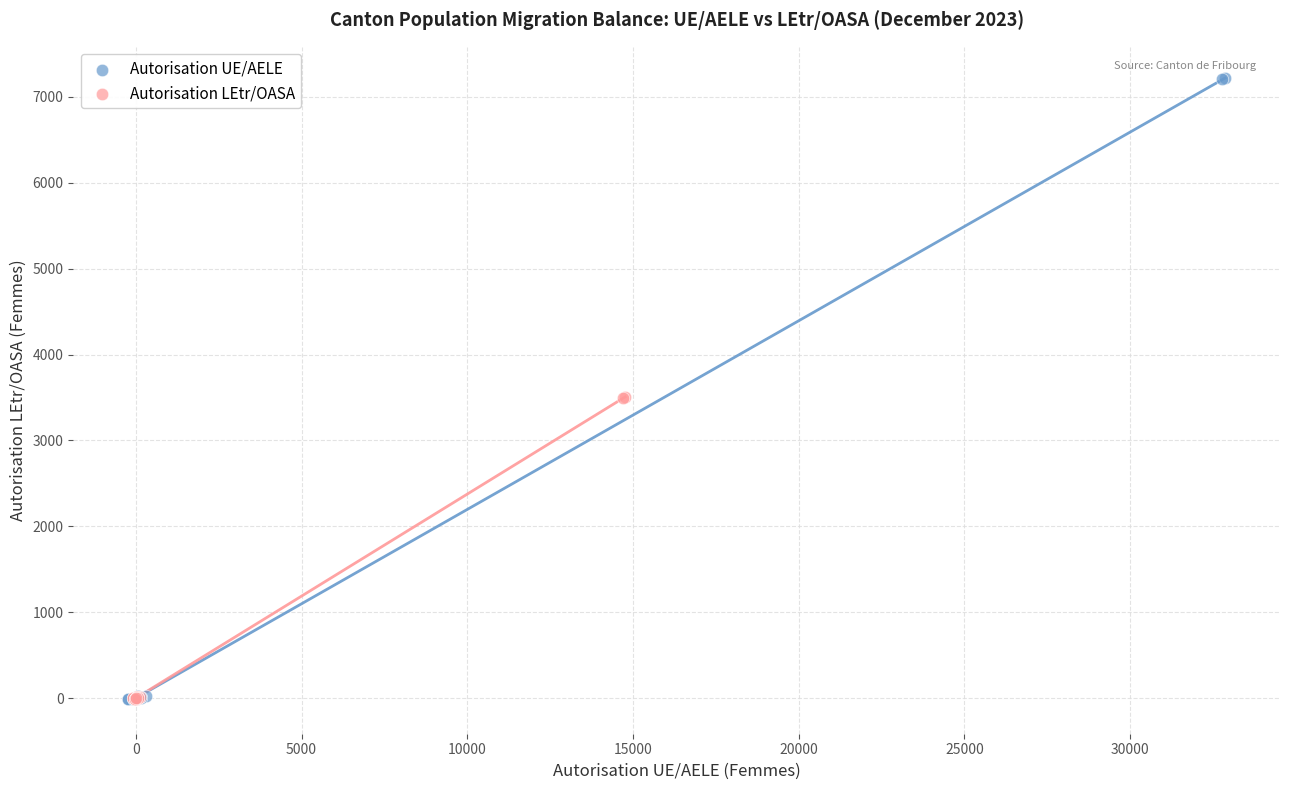

What are all the series names shown in the legend?

Autorisation UE/AELE, Autorisation LEtr/OASA